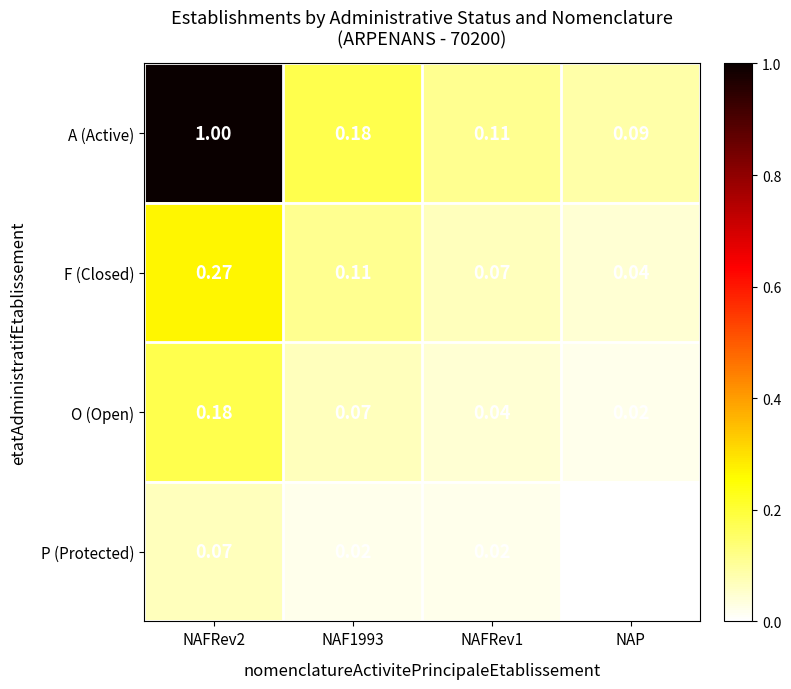

Which series has the widest spread of values?

A (Active)